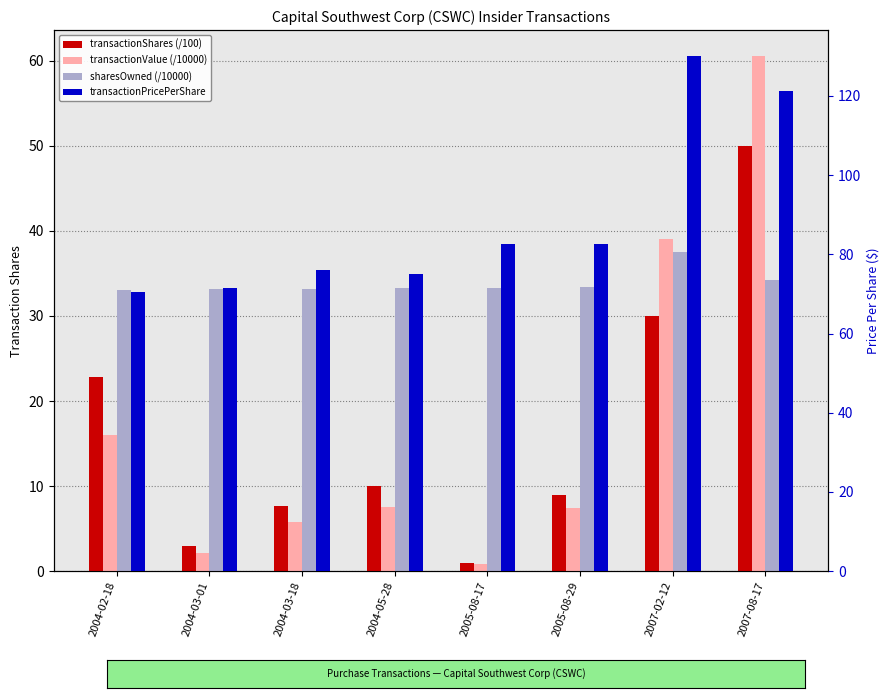

Reading right to left, transcribe all the data shown in this chart.

transactionShares (/100): 50.0	30.0	9.0	1.0	10.0	7.6	3.0	22.8
transactionValue (/10000): 60.6	39.0	7.4	0.8	7.5	5.8	2.1	16.1
sharesOwned (/10000): 34.2	37.5	33.4	33.3	33.3	33.2	33.1	33.1
transactionPricePerShare: 121.1	130.1	82.6	82.7	75.1	76.0	71.6	70.5